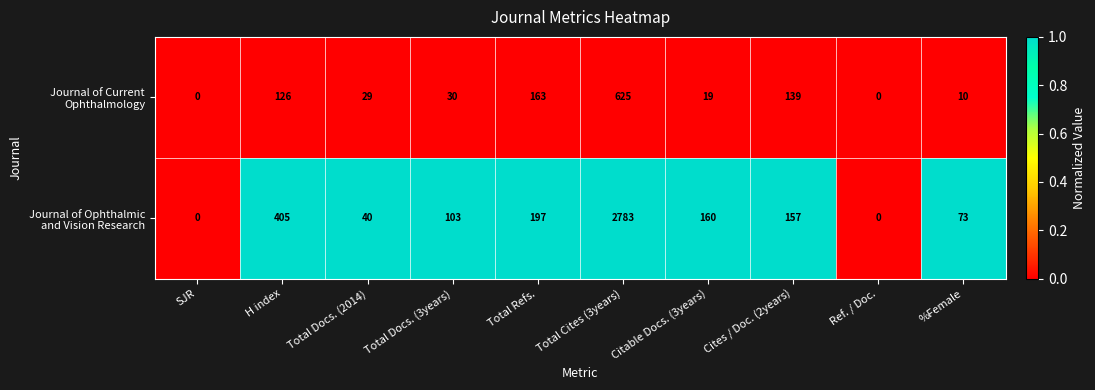

What is the difference between the highest and lowest values at Total Refs.?

34